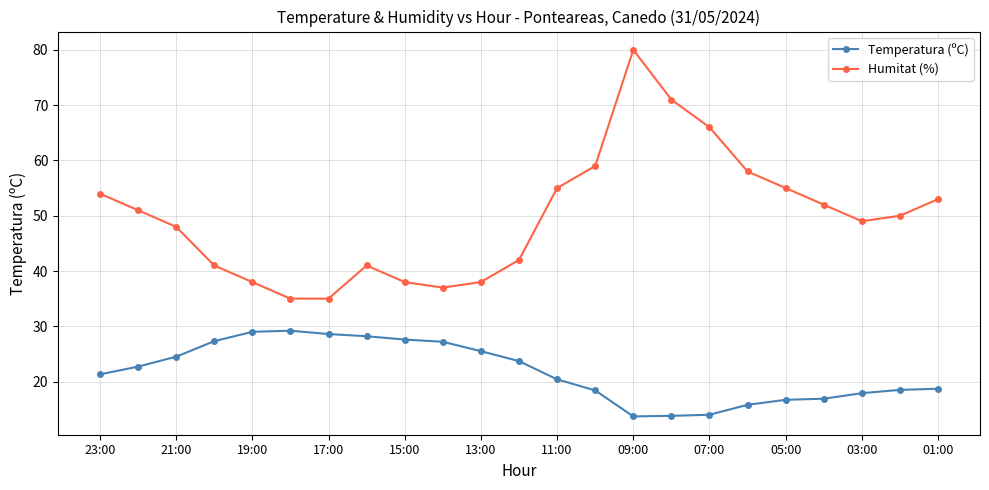

True or false: Temperatura (ºC) has more than 0 points higher than both neighbors.

True